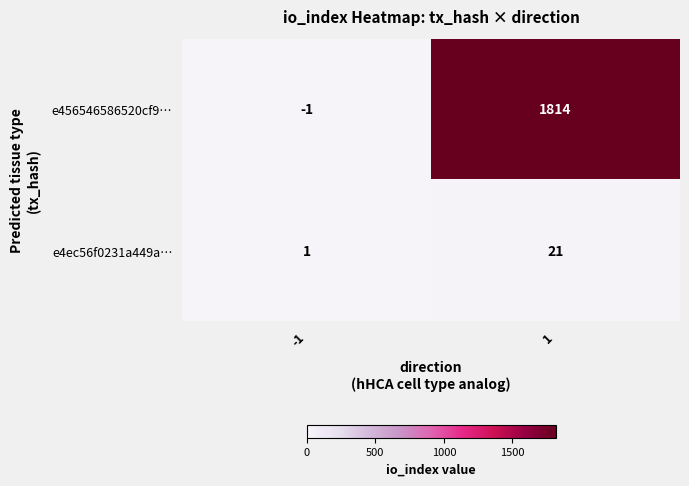

What is the spread (max minus min) of values at 1?

1793